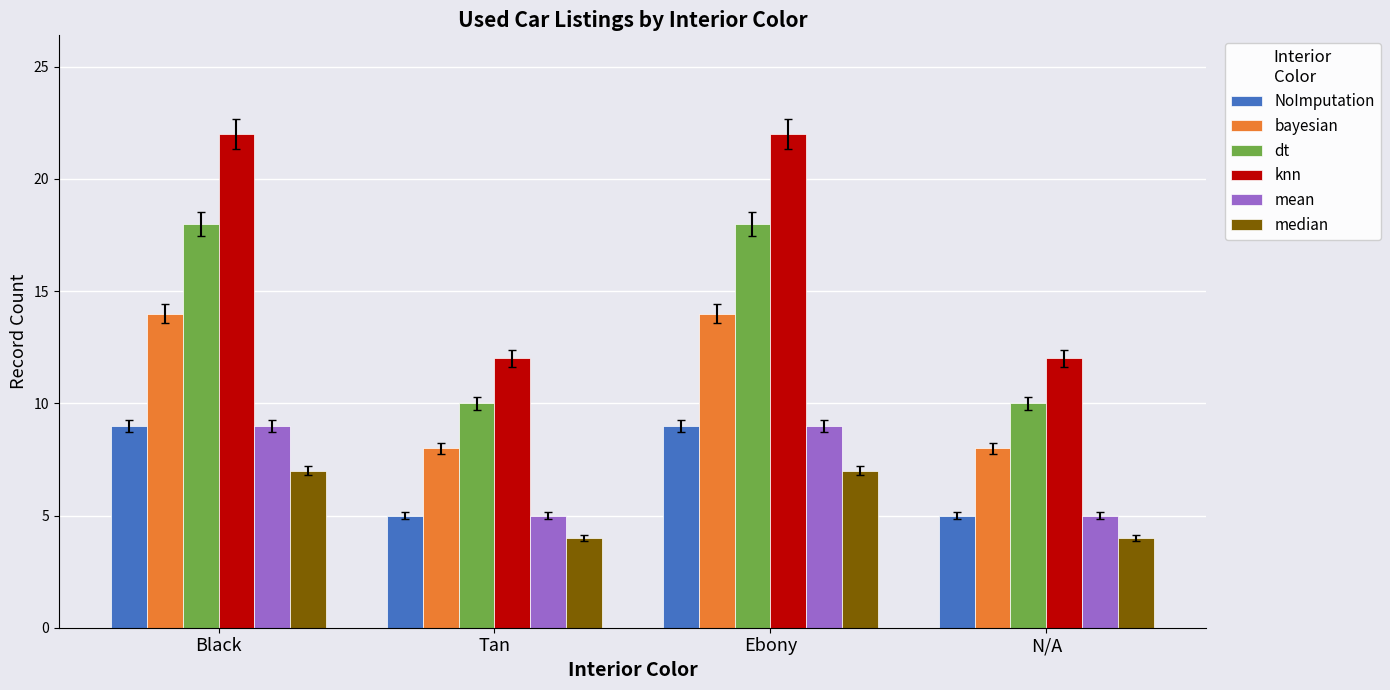

What is the difference between the highest and lowest values at Black?

15